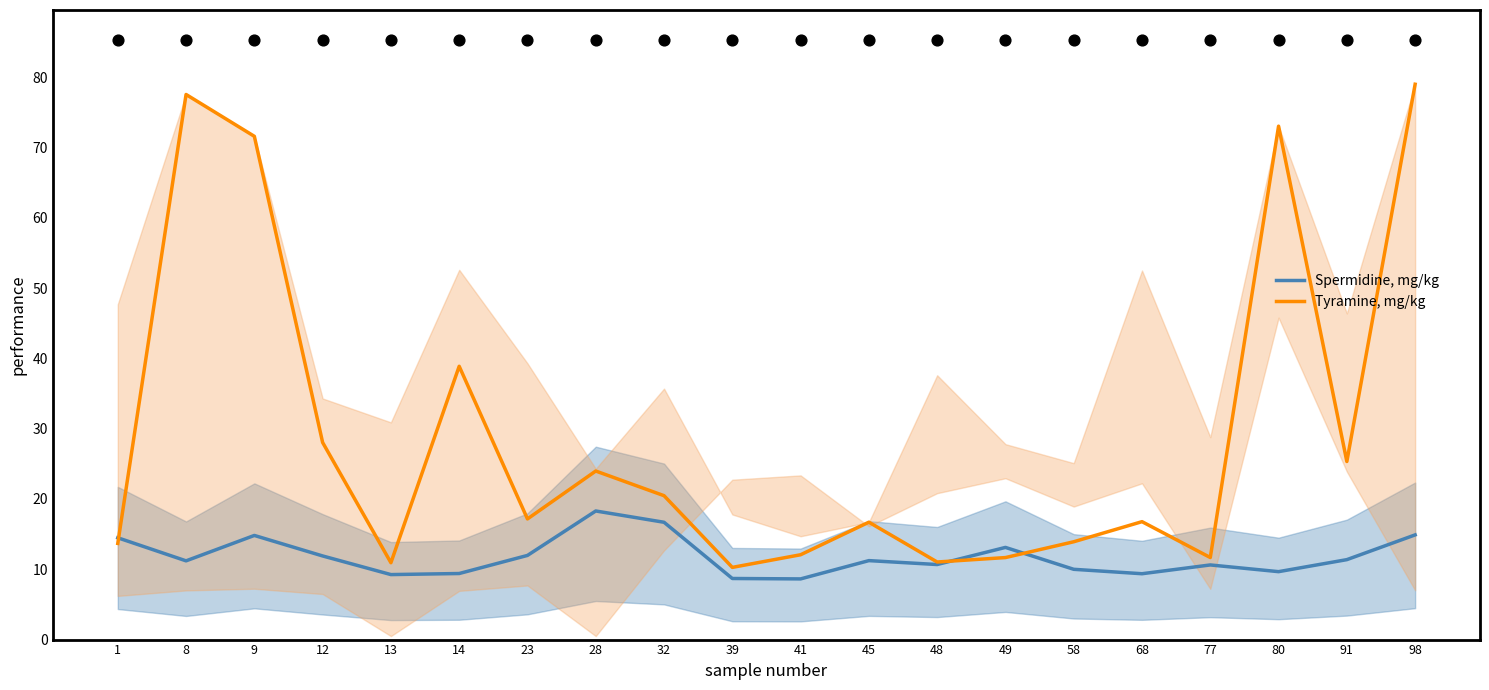

Is the value of Spermidine, mg/kg at 98 greater than the value of Tyramine, mg/kg at 8?

No